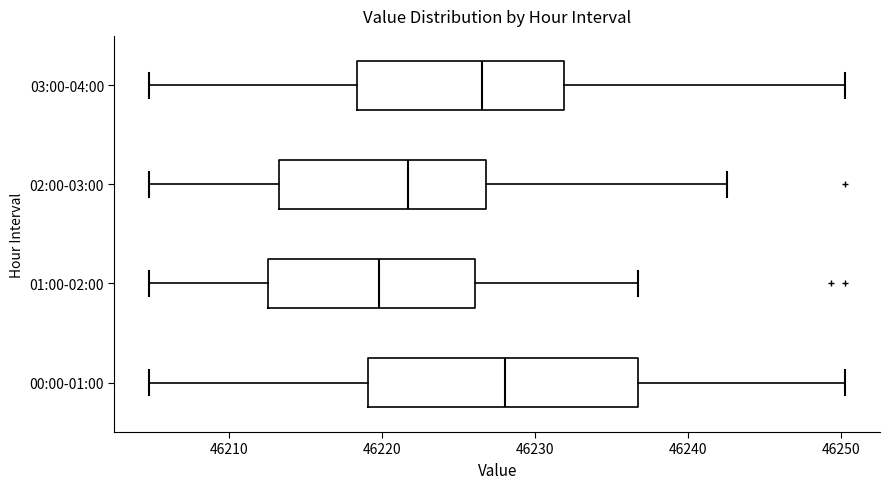

Where is the right edge of the box for 03:00-04:00 on the x-axis? The values are not printed on the chart, so give them approximately, as read against the axis.

46232